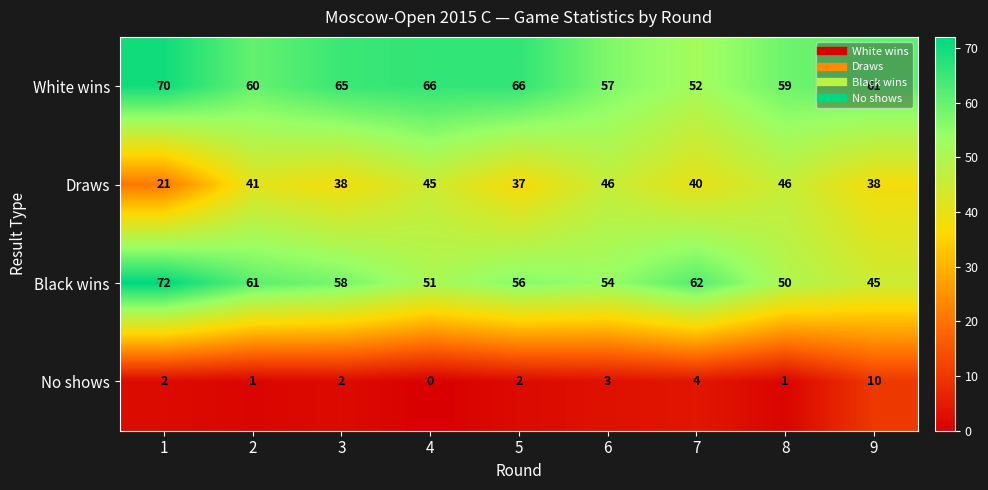

How many categories are shown in the chart?

9